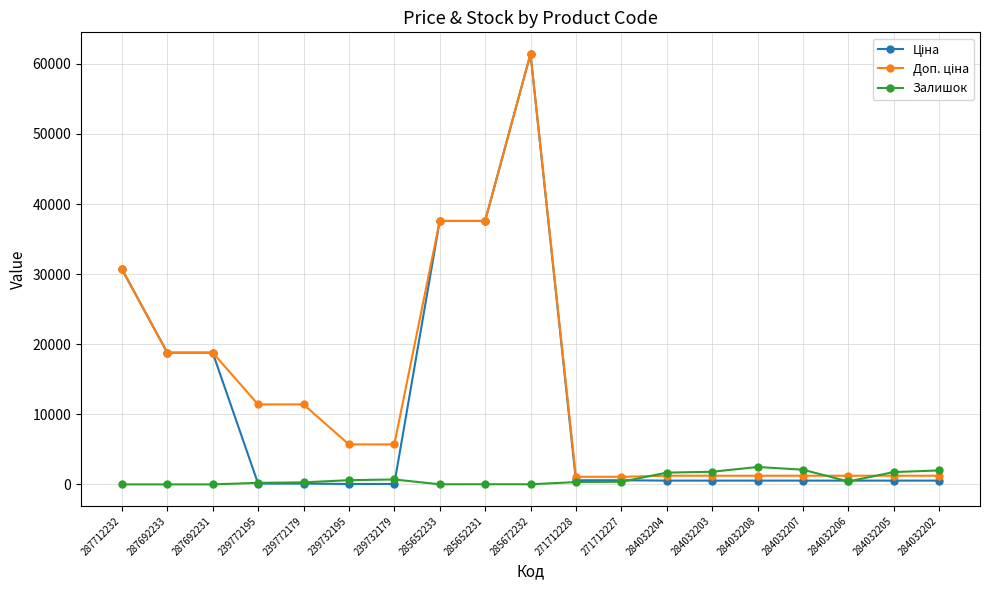

At which category is the sum across all series the highest?

285672232